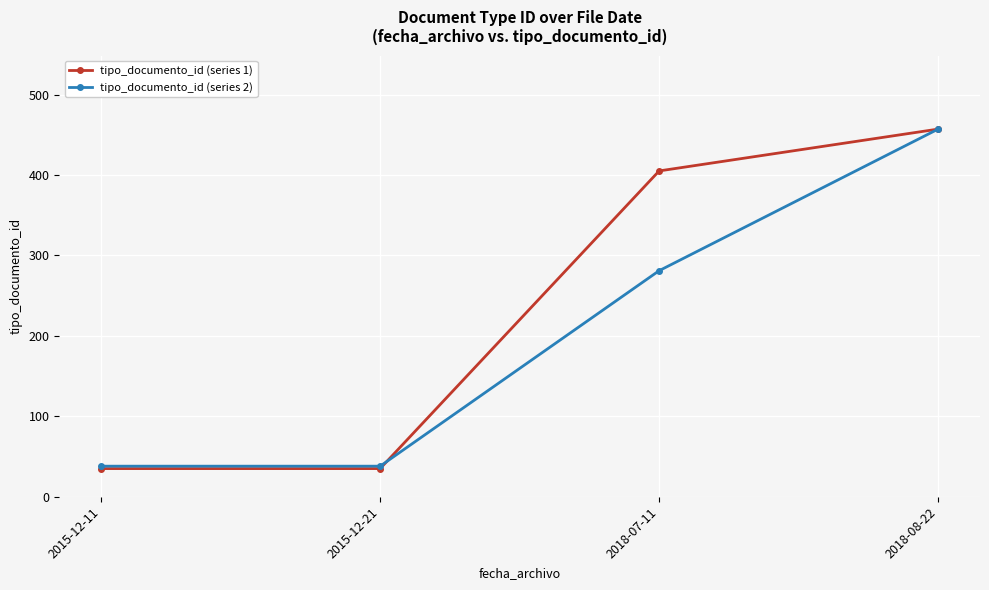

Reading left to right, list all the values displayed in this chart.

tipo_documento_id (series 1): 35	35	405	457
tipo_documento_id (series 2): 38	38	281	457